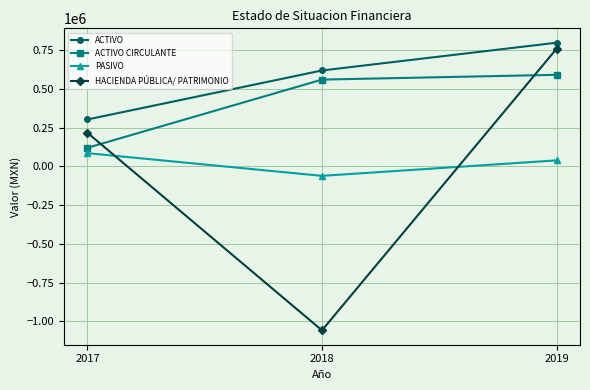

Reading right to left, transcribe all the data shown in this chart.

ACTIVO: 2019=798645.2	2018=619473.9	2017=303225.6
ACTIVO CIRCULANTE: 2019=591429.6	2018=560545.2	2017=120384.0
PASIVO: 2019=39177.5	2018=-60707.4	2017=85846.3
HACIENDA PÚBLICA/ PATRIMONIO: 2019=759467.7	2018=-1057771.5	2017=217379.3